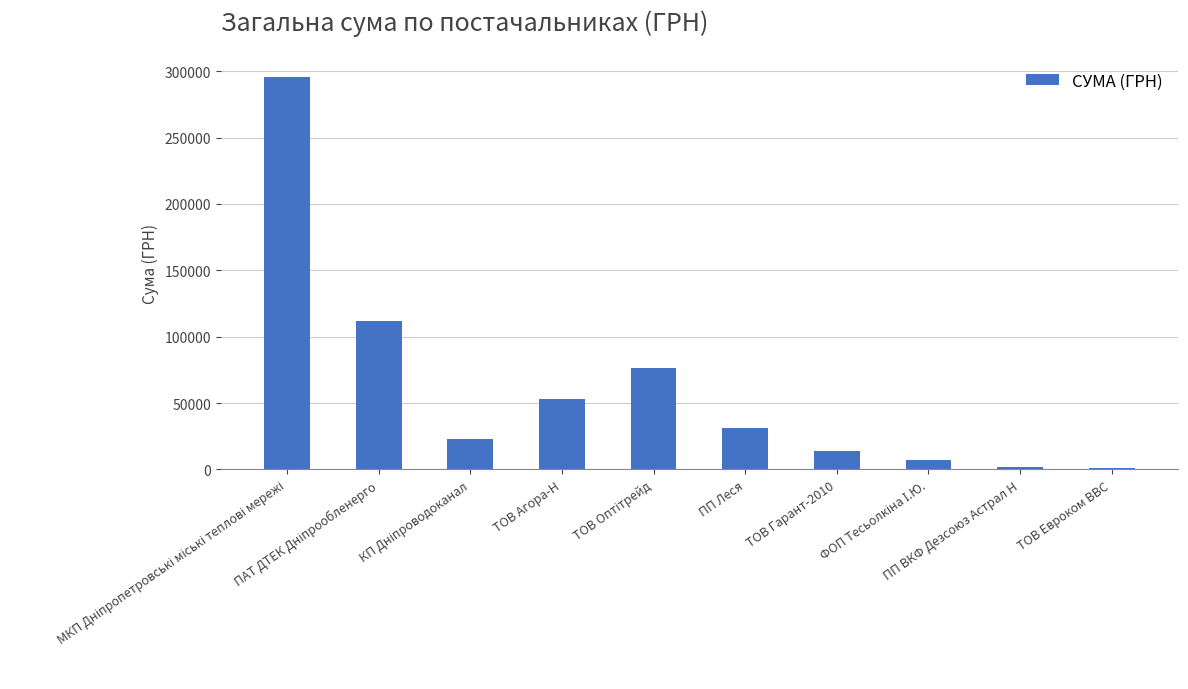

Are the bars grouped side by side (vs. stacked)?

No